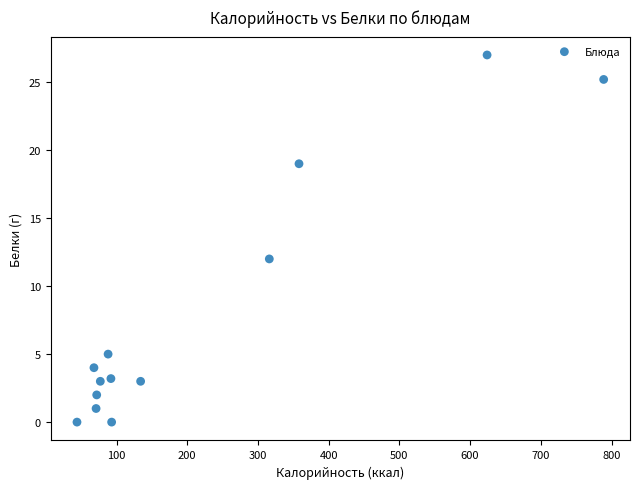

What Y value in the scatter plot is closest to 13?

12.0